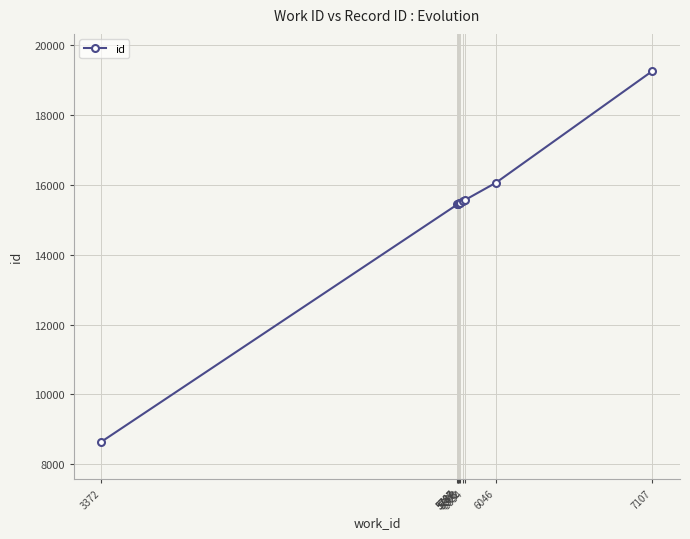

What is the value of the 6th point from the left?

15471